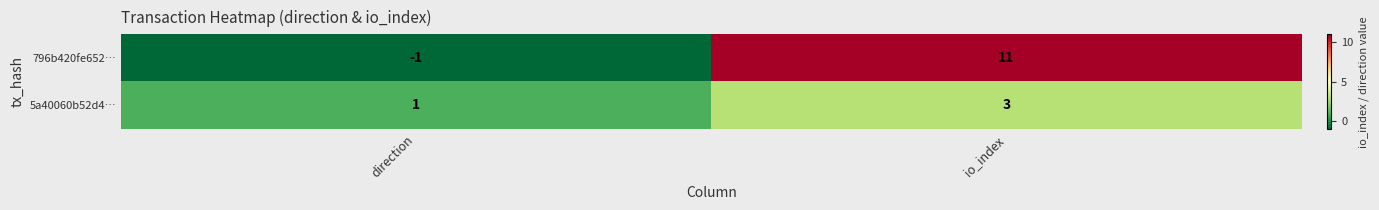

What is the greatest value displayed?

11